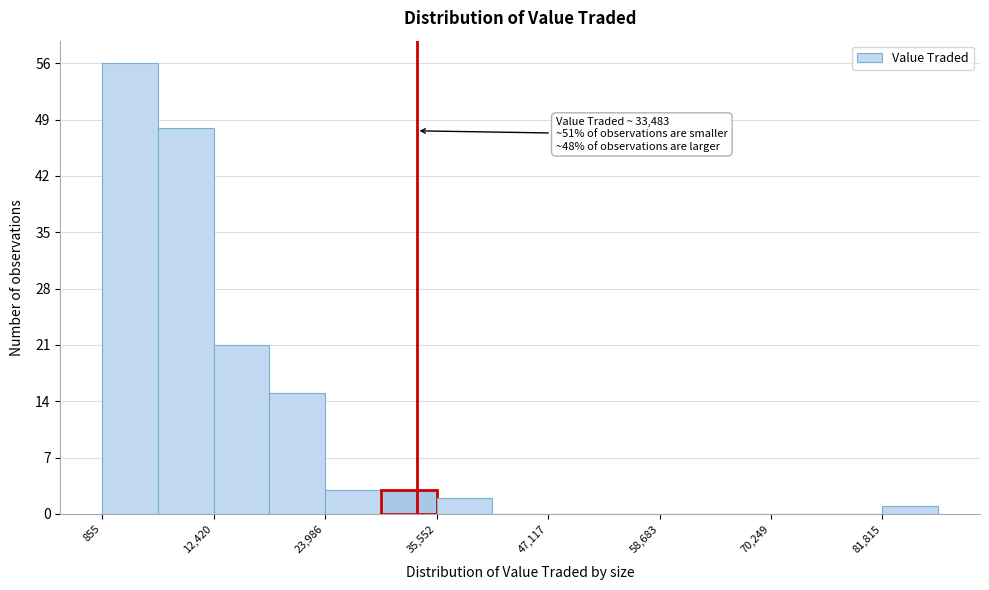

Read against the x-axis, roughly where is the centre of the tallest bar?

4000